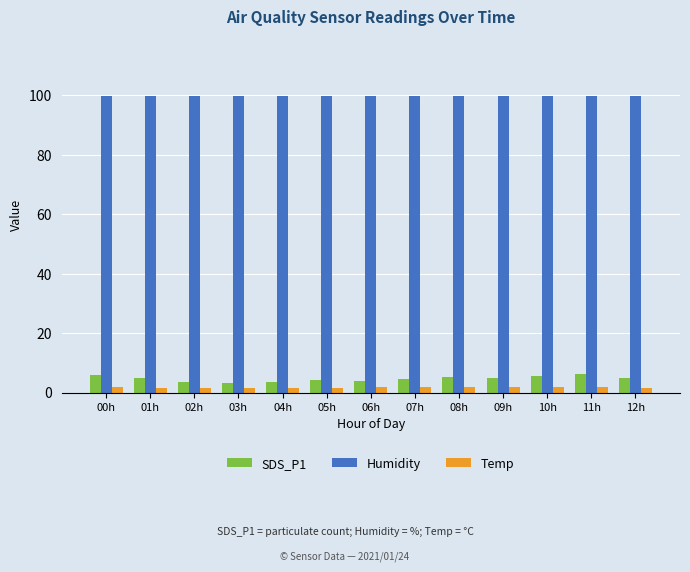

Is the value of SDS_P1 at 11h greater than the value of Humidity at 08h?

No